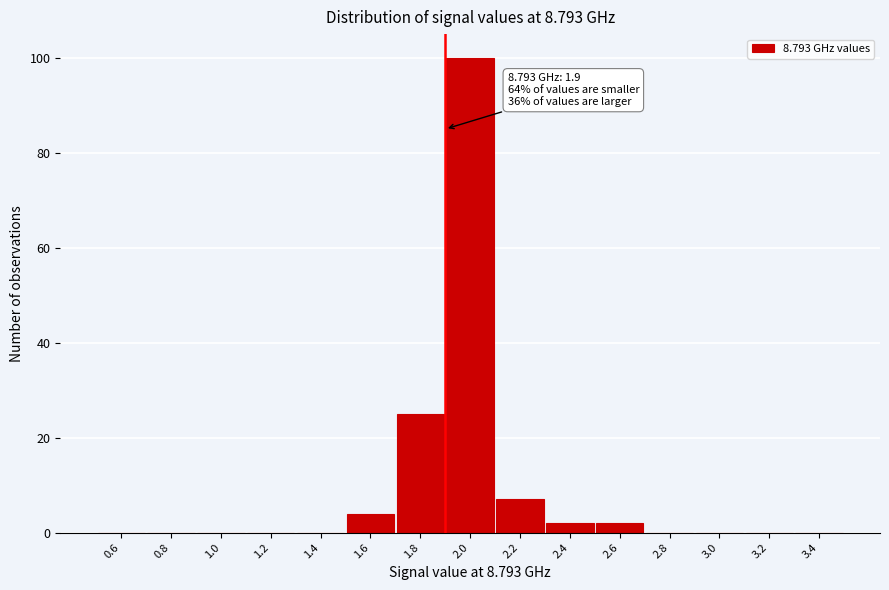

Which range on the x-axis has the tallest bar?

1.9 to 2.1